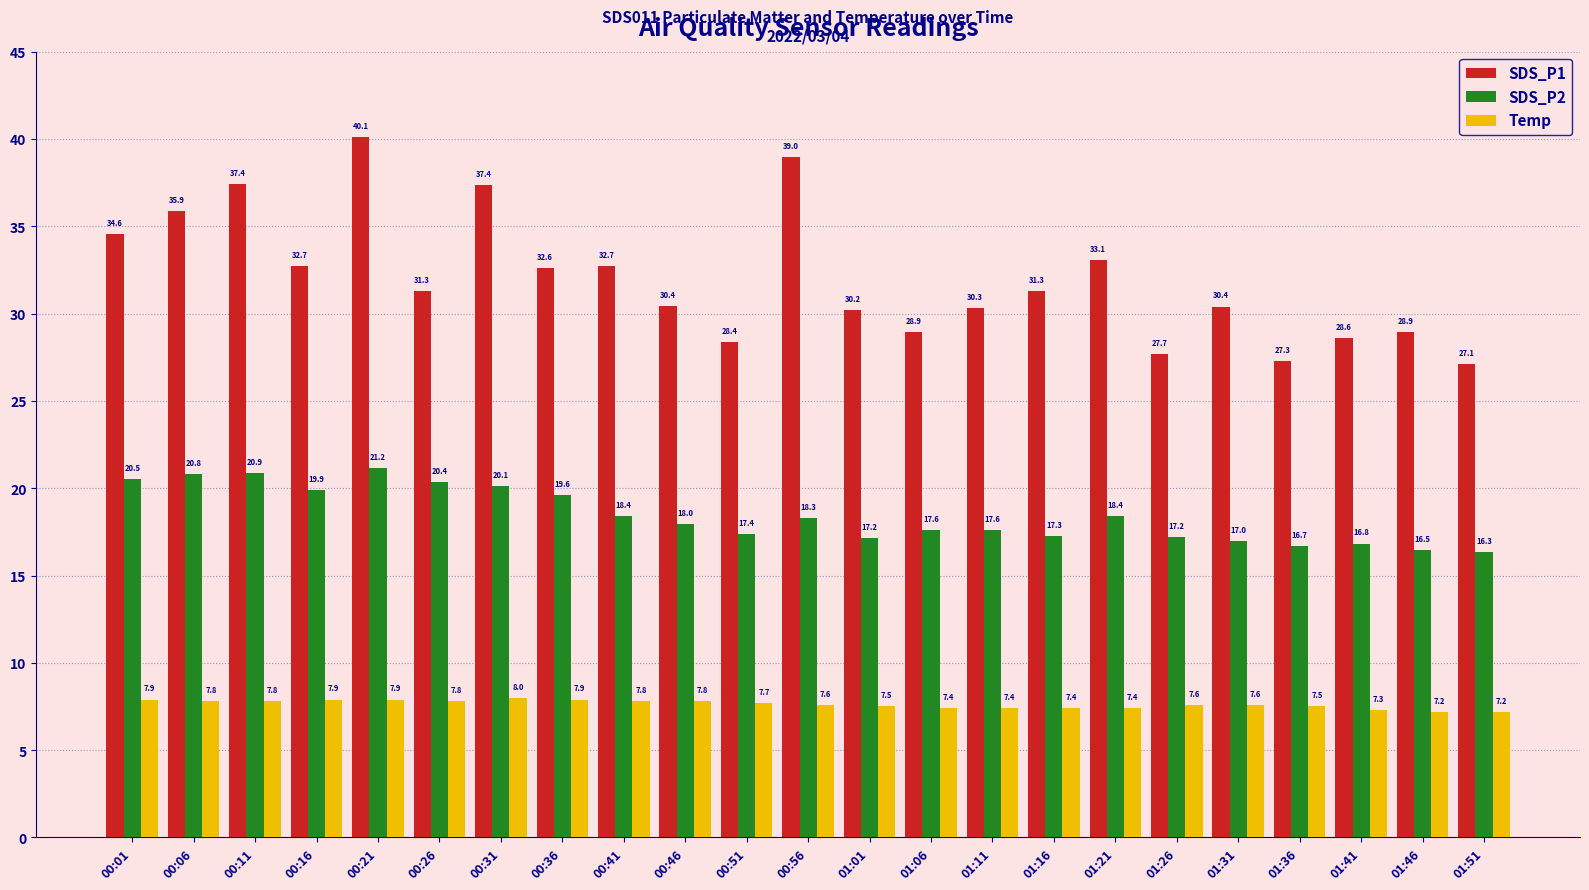

Which series has the widest spread of values?

SDS_P1